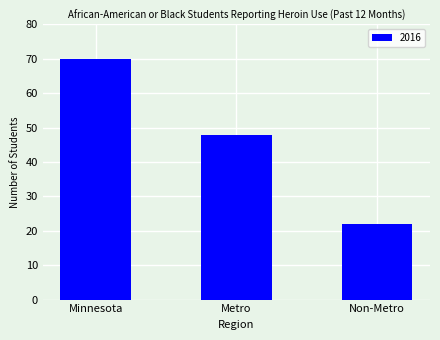

What position from the right is Minnesota?

3